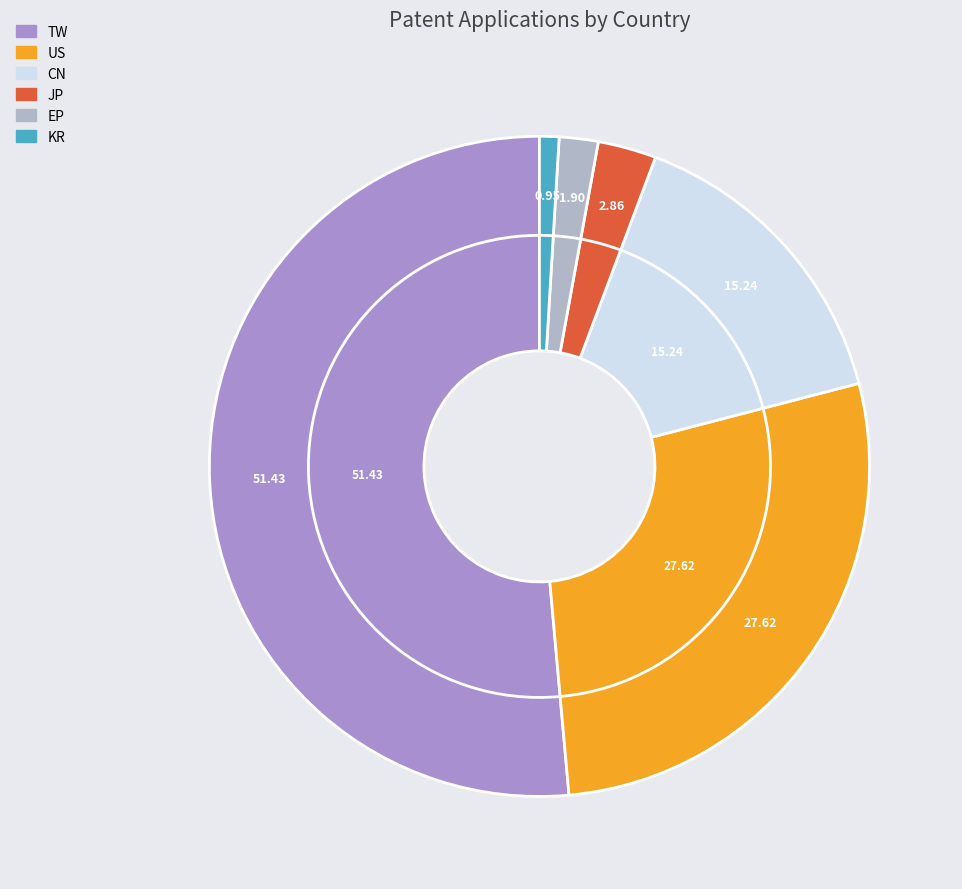

What percentage is the JP slice, to the nearest percent?

3%